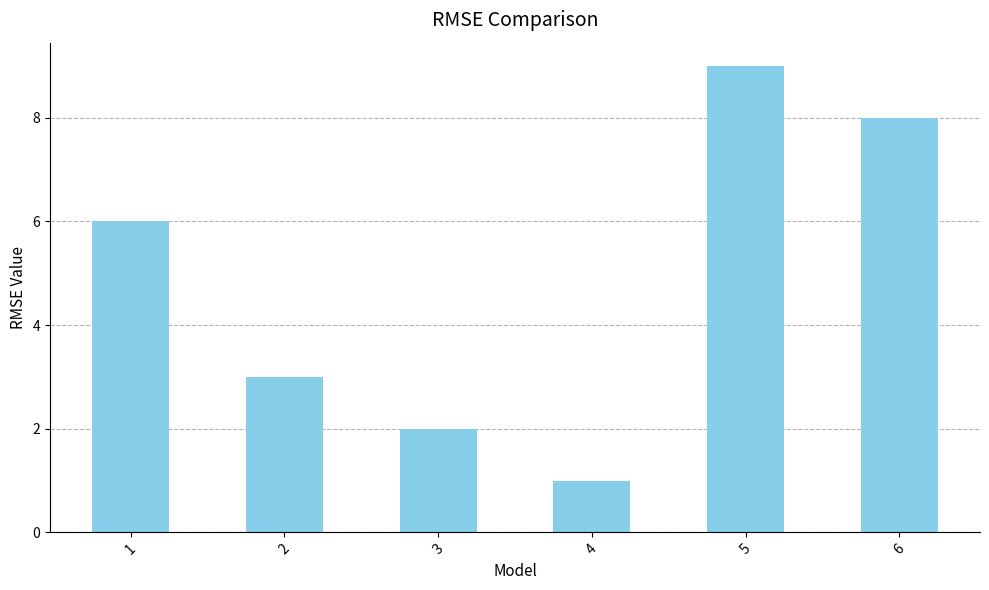

True or false: the data shows 1 at 2.

False